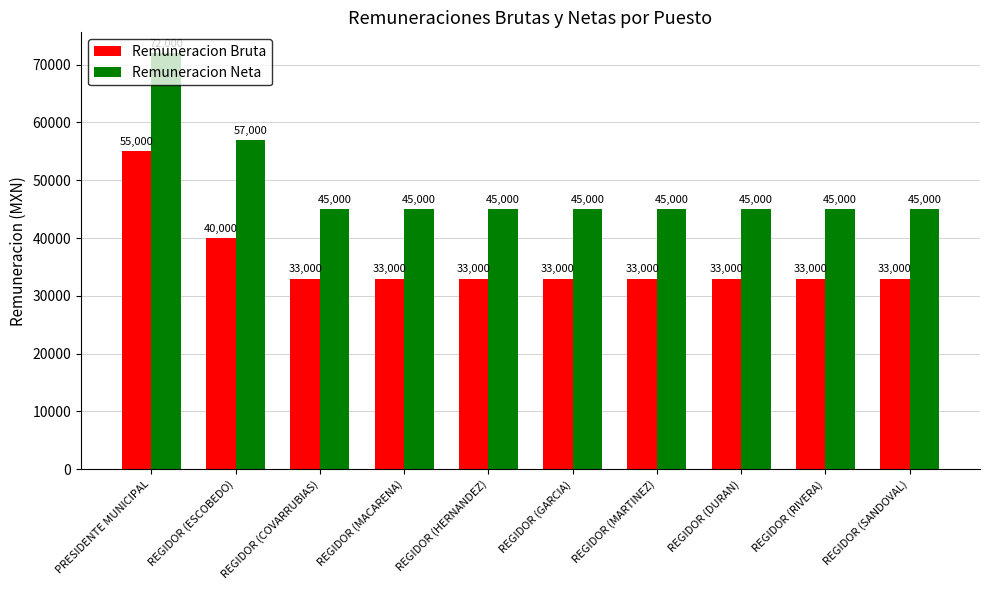

What is the difference between the highest and lowest values at REGIDOR (RIVERA)?

12000